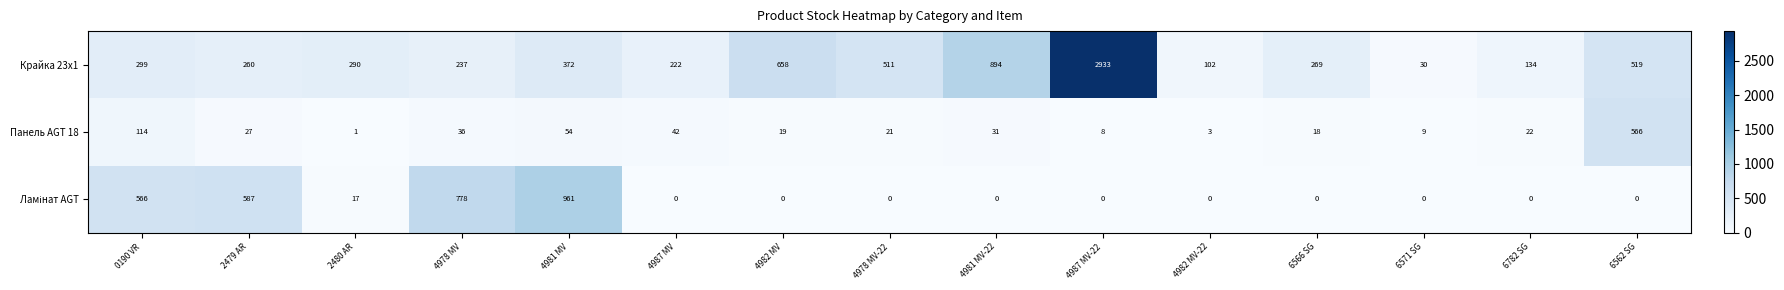

What is the average value of the Крайка 23x1 series?

515